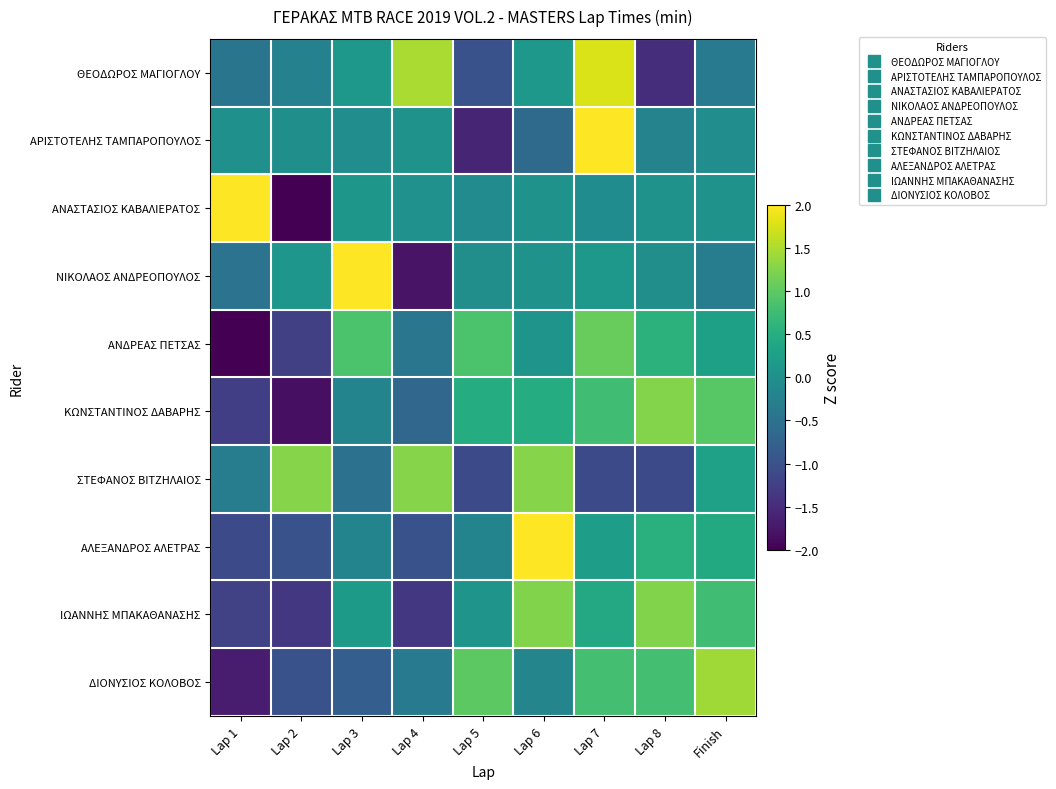

Which series changed the most between Lap 2 and Lap 3?

ΑΝΑΣΤΑΣΙΟΣ ΚΑΒΑΛΙΕΡΑΤΟΣ